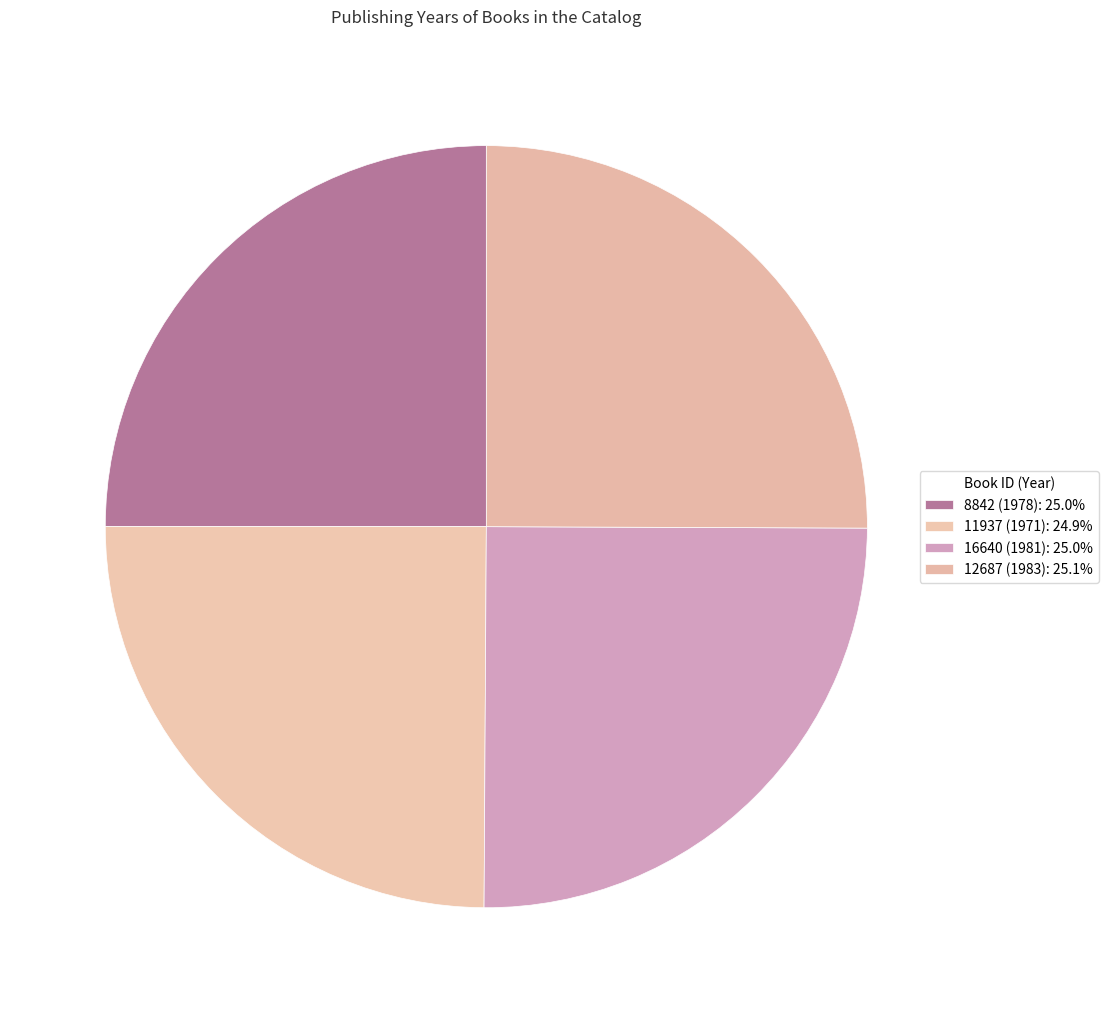

Count the number of slices in the pie.

4